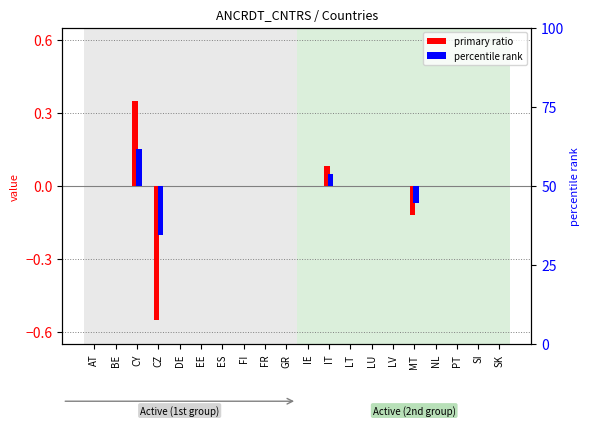

Is it true that primary ratio equals 0.0 at LV?

True